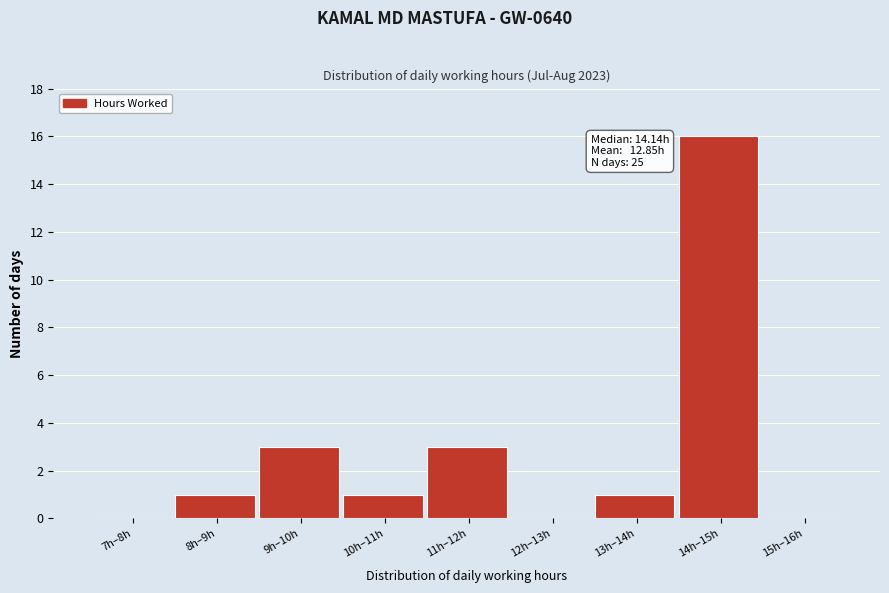

Reading right to left, what are all the values shown in this chart?

15h–16h=0	14h–15h=16	13h–14h=1	12h–13h=0	11h–12h=3	10h–11h=1	9h–10h=3	8h–9h=1	7h–8h=0